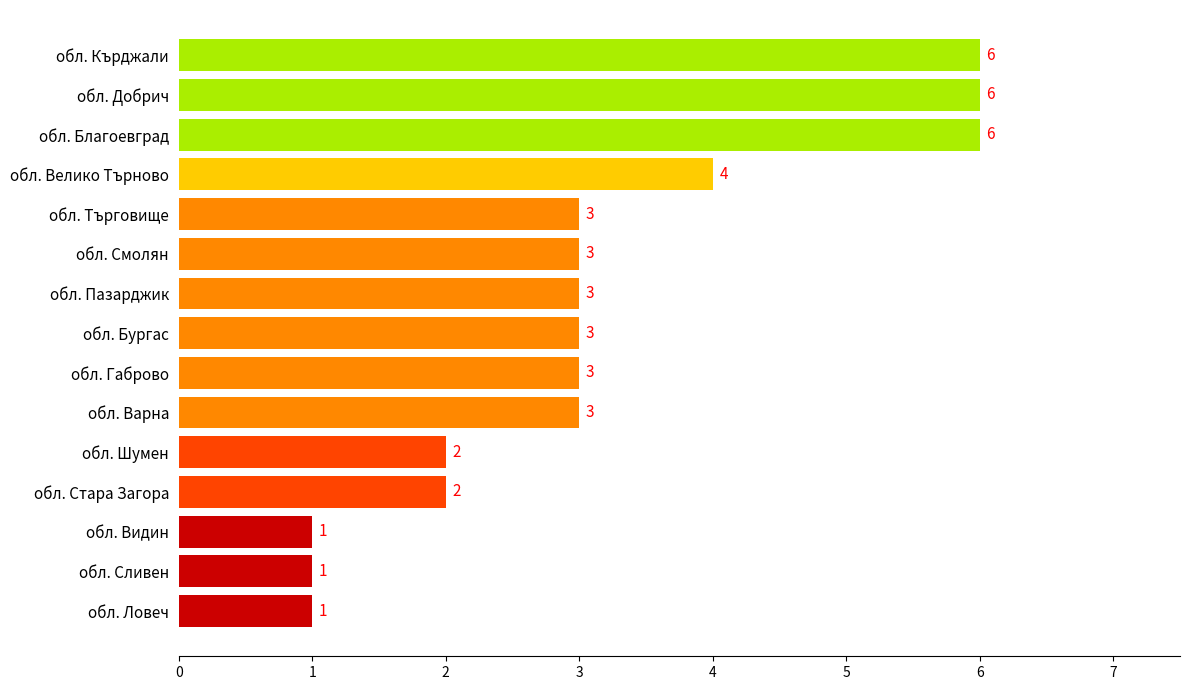

What is the sum of all values?

47